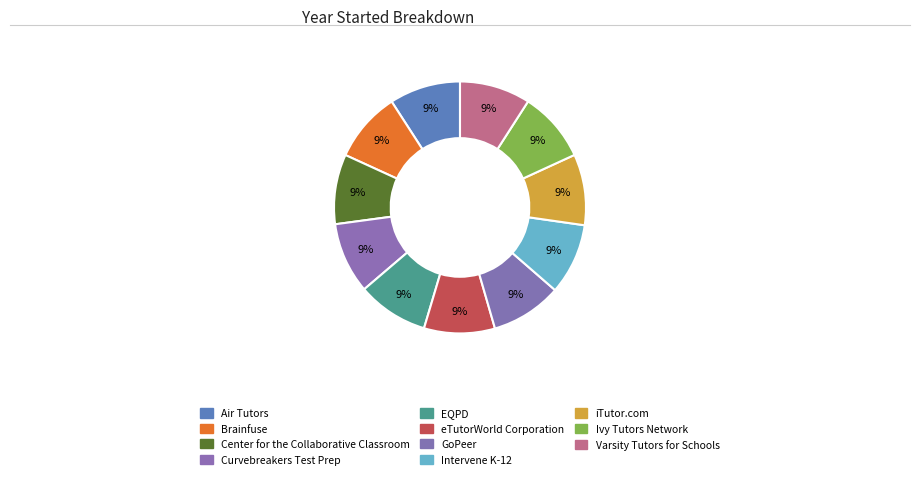

Is it true that Air Tutors is 22% of the pie?

False